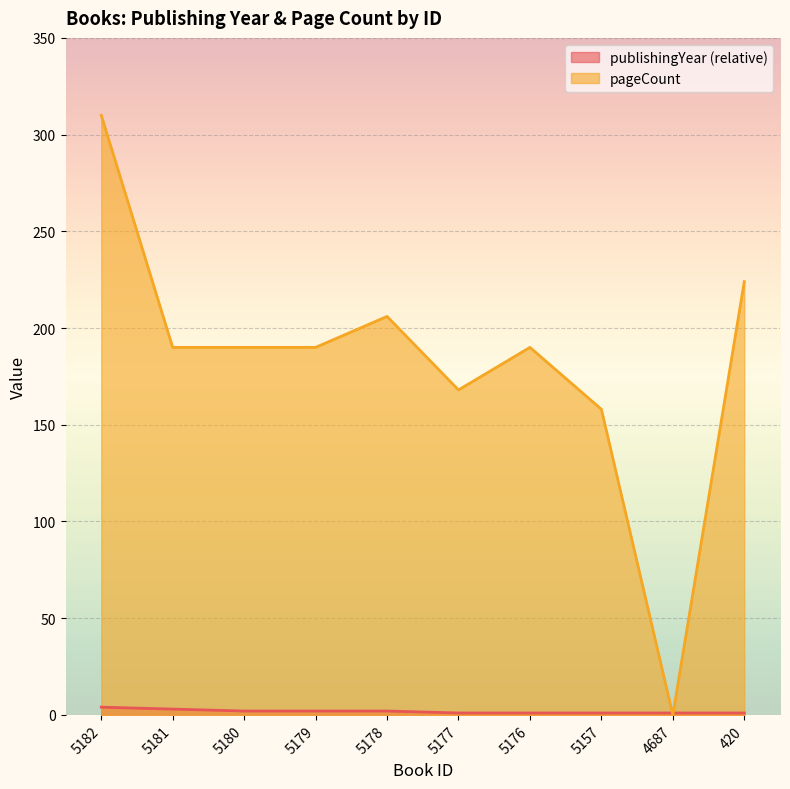

After their last crossing, which series has the higher values: publishingYear or pageCount?

pageCount